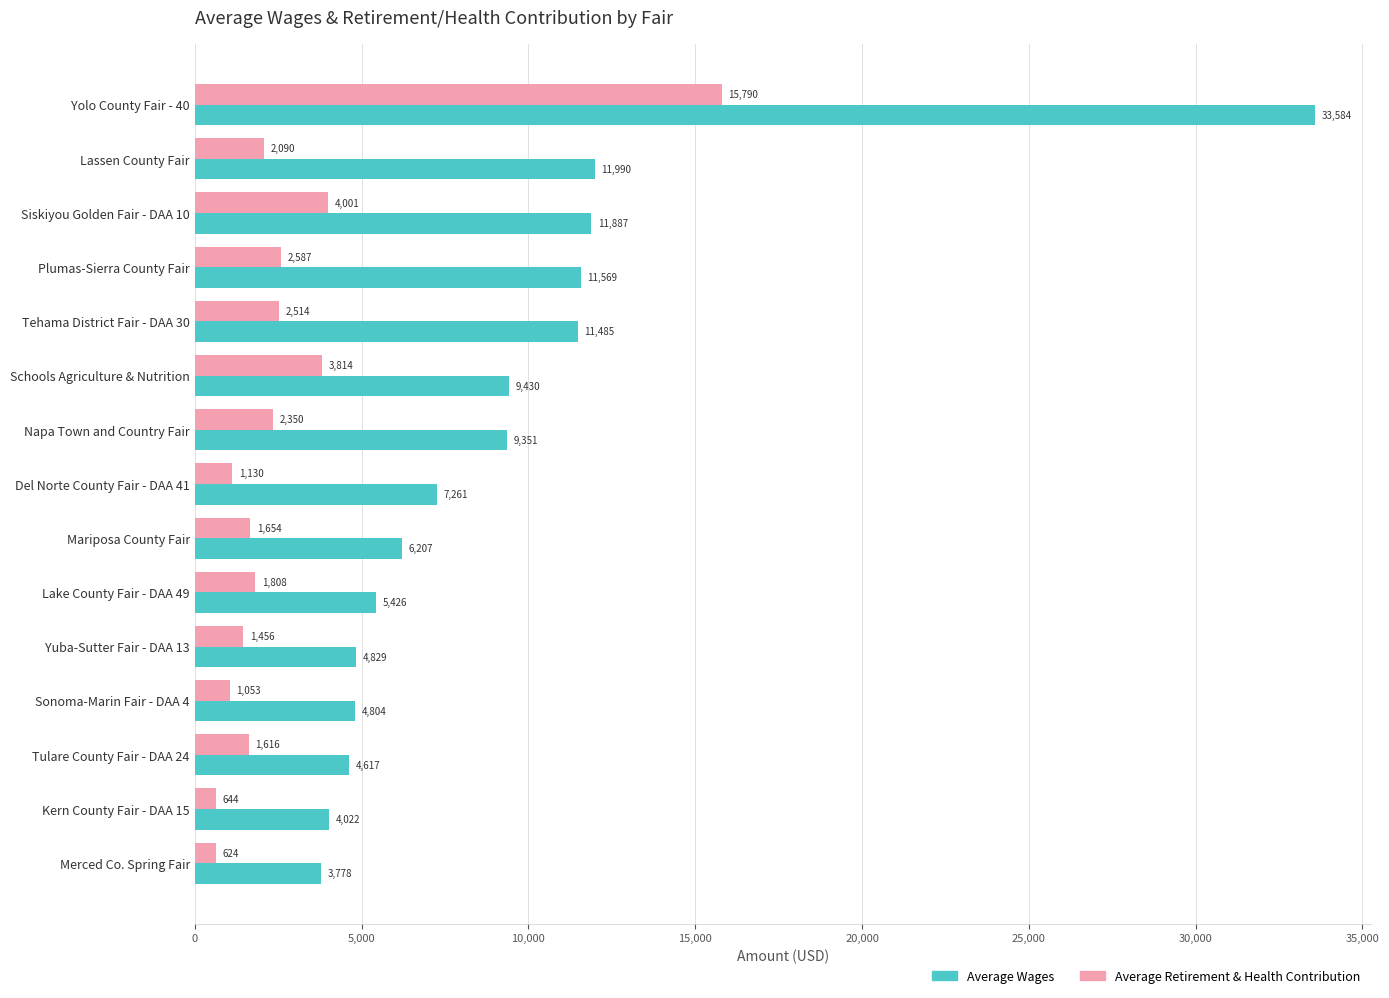

Between Yuba-Sutter Fair - DAA 13 and Tulare County Fair - DAA 24, which series saw the biggest shift?

Average Wages